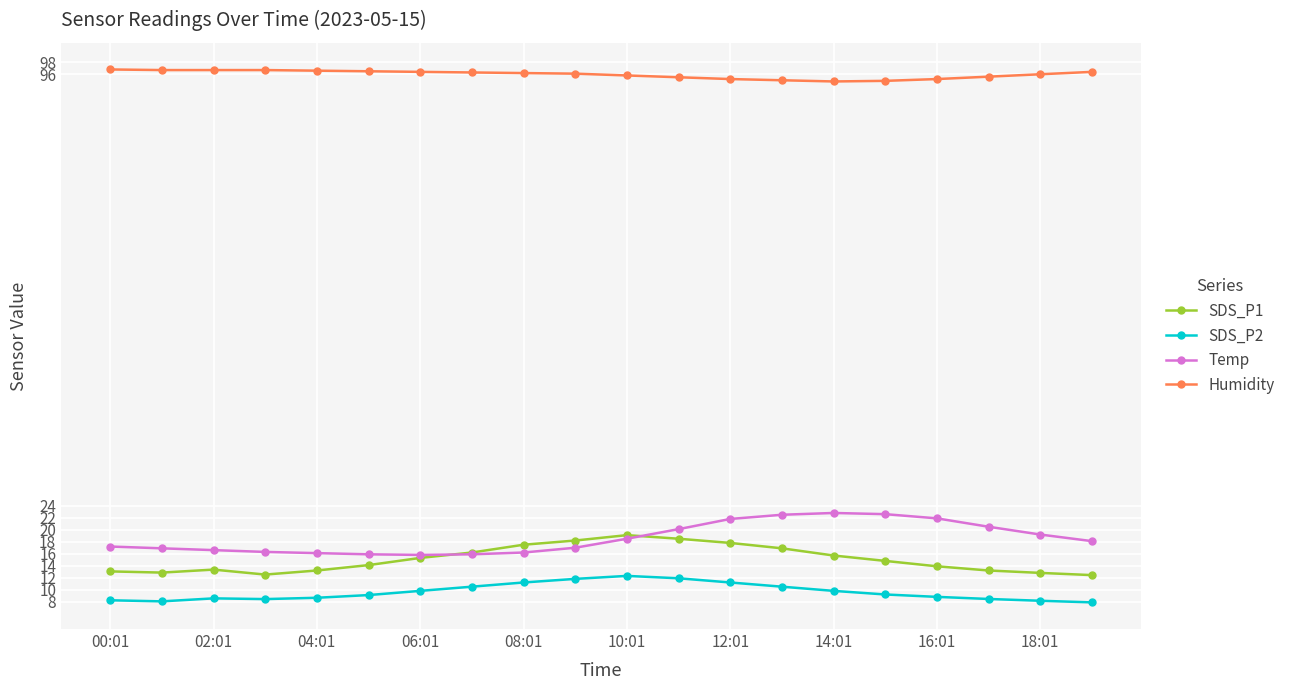

How many data points in Temp are less than 18?

10